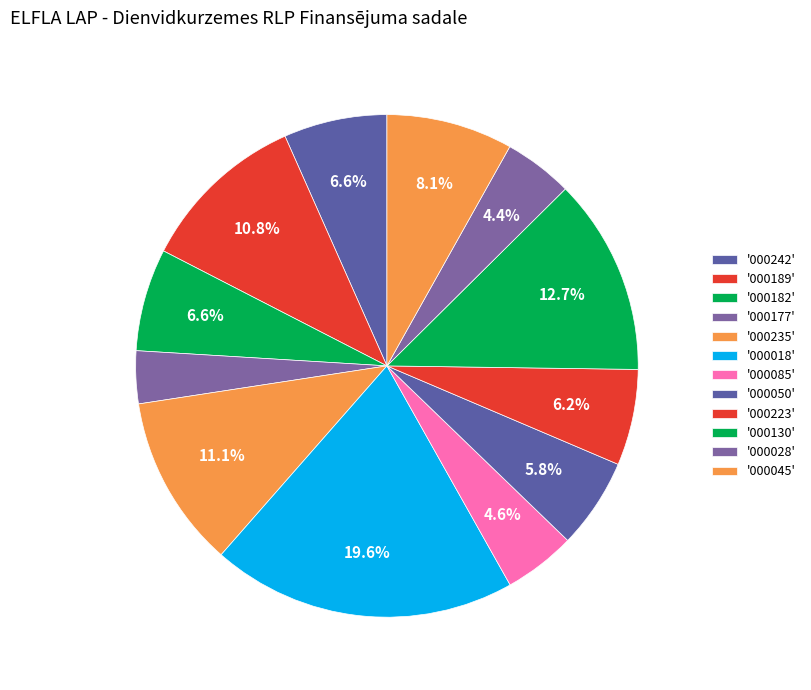

How many slices are in this pie chart?

12